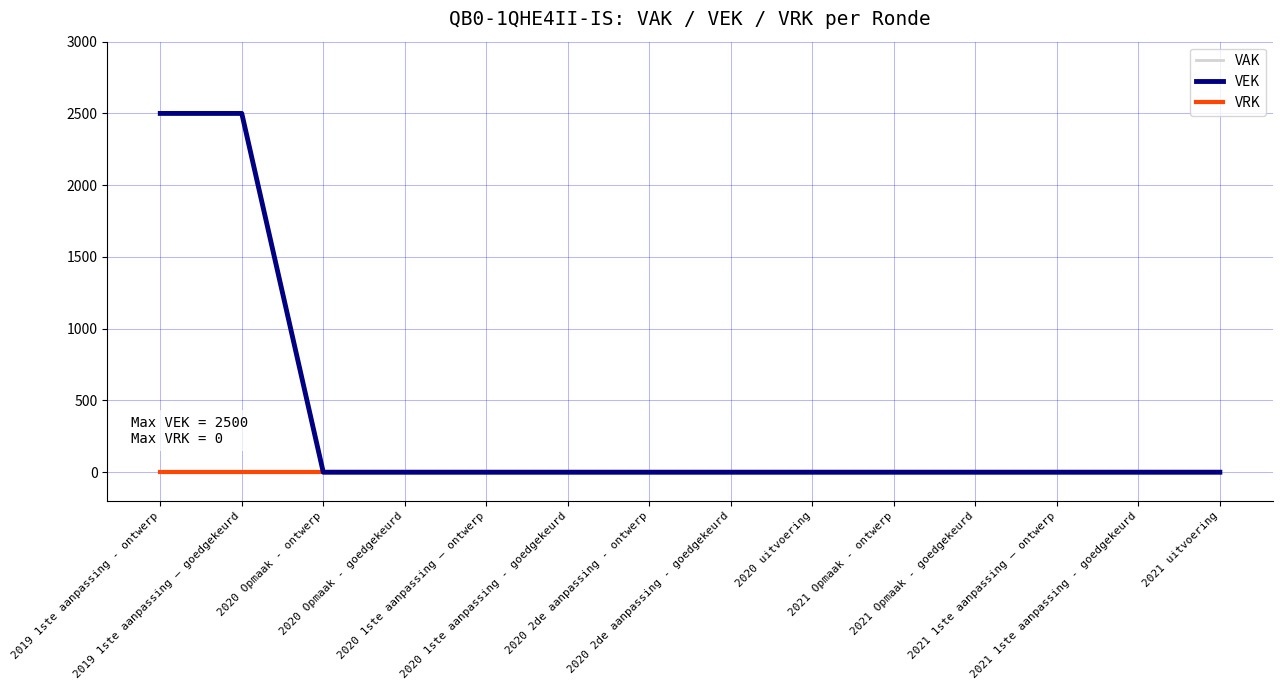

True or false: VRK has more than 1 points higher than both neighbors.

False